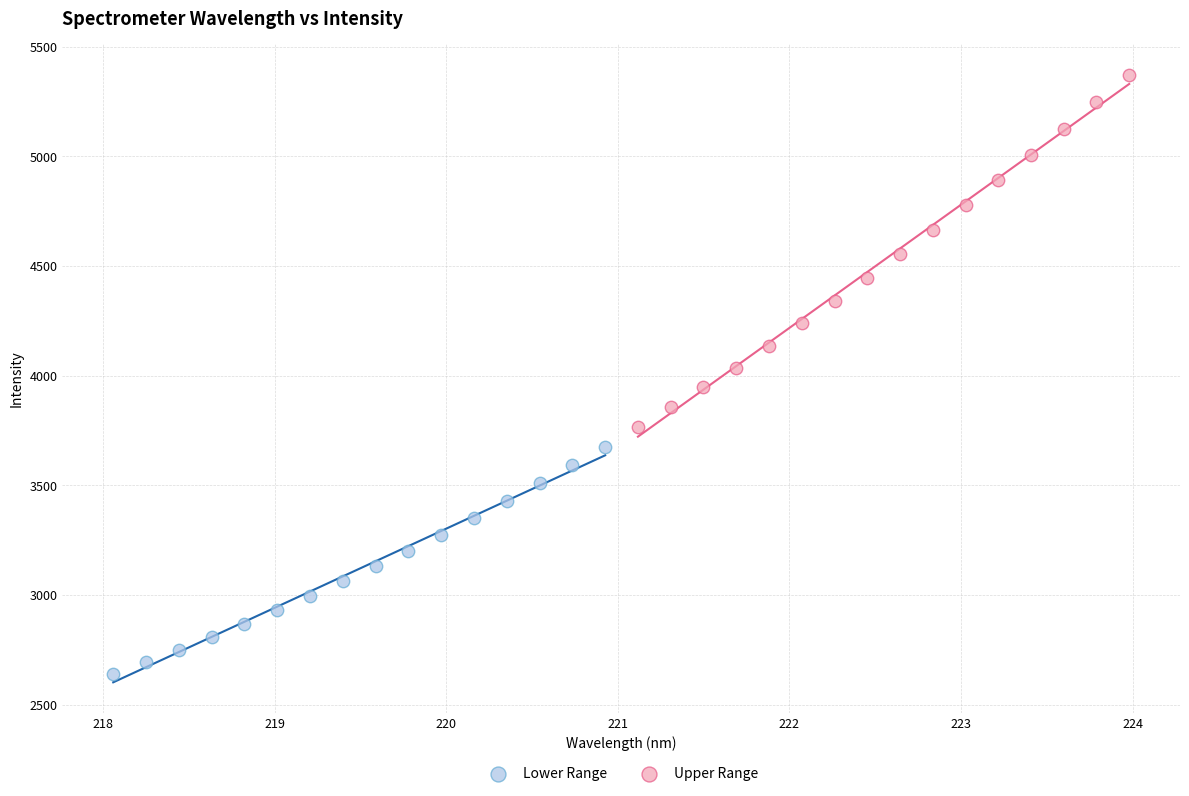

Which series contains the lowest Y value?

Lower Range